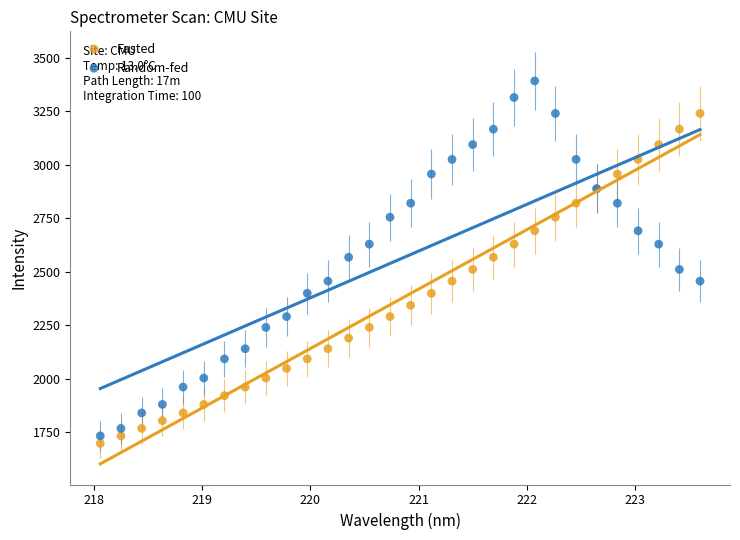

What are all the series names shown in the legend?

Fasted, Random-fed